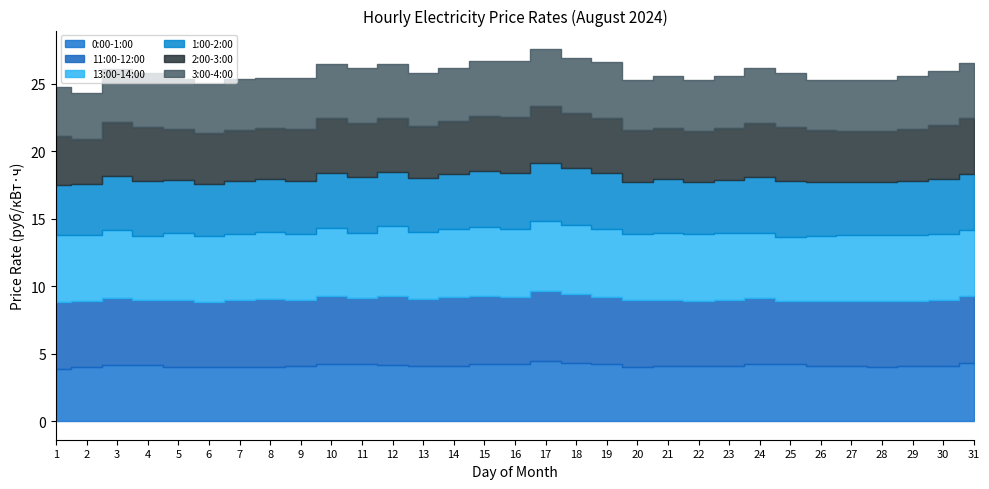

Rank the series by their maximum value, from highest to lowest.

13:00-14:00, 11:00-12:00, 0:00-1:00, 1:00-2:00, 2:00-3:00, 3:00-4:00